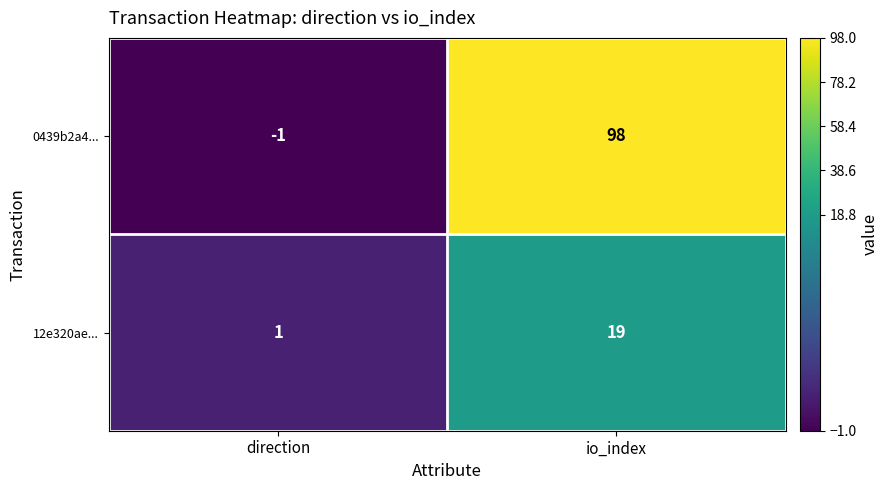

What is the smallest value displayed?

-1